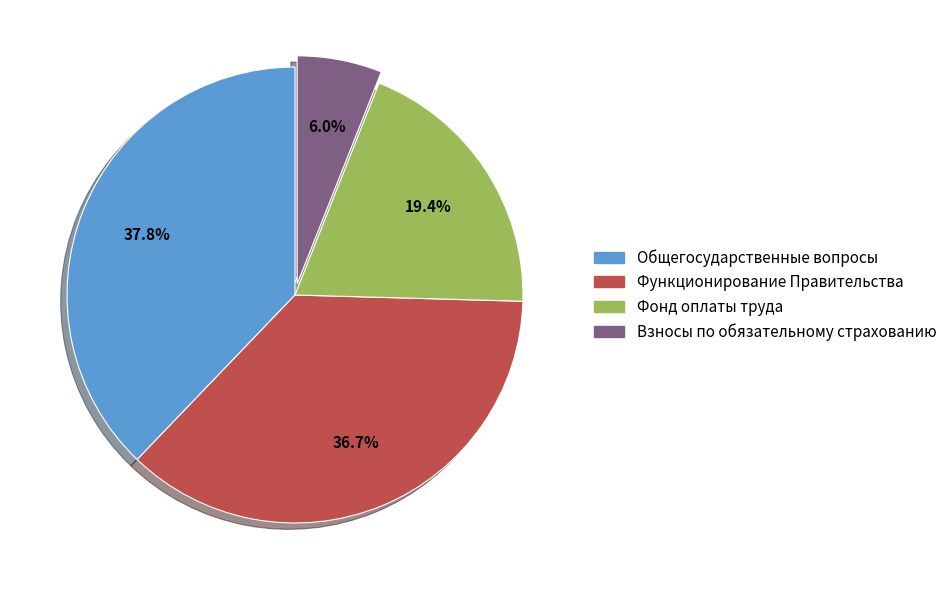

How many slices are in this pie chart?

4